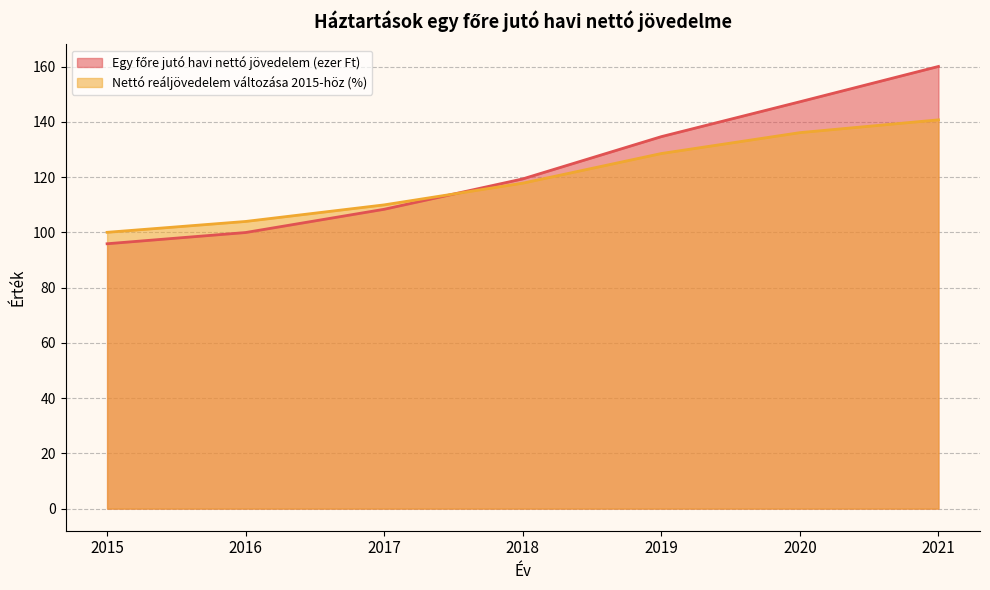

Count the number of data series in this chart.

2